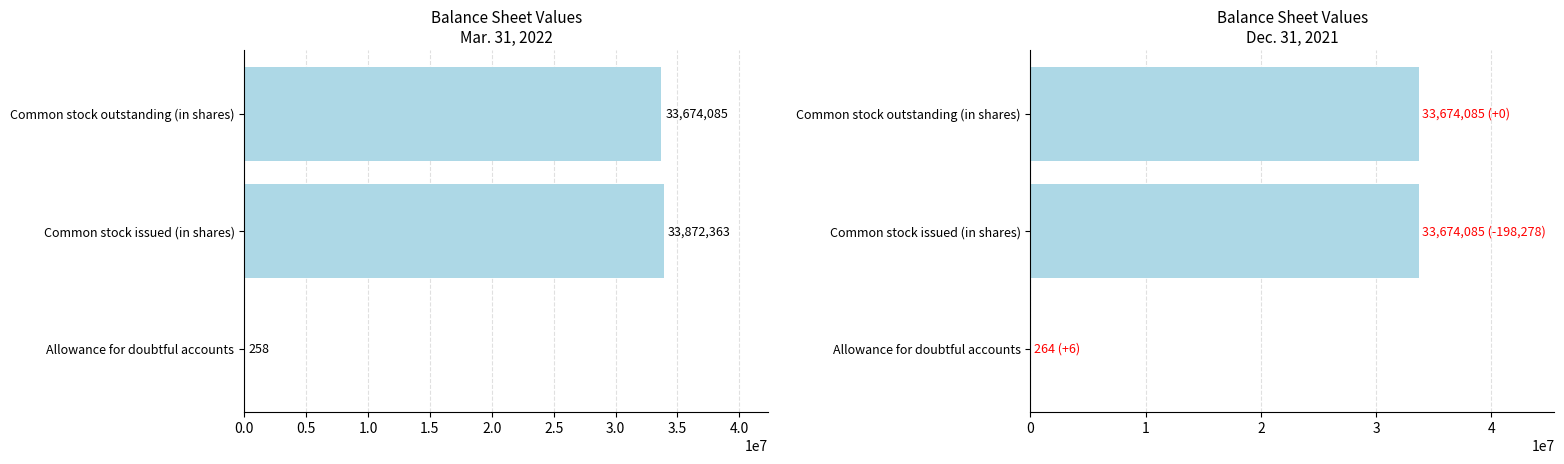

What is the sum of all Mar. 31, 2022 values?

67546706